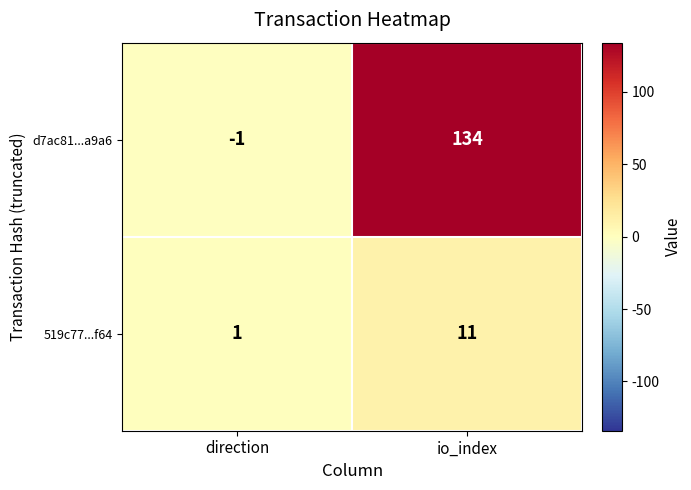

Which category has the highest value in the d7ac81...a9a6 series?

io_index